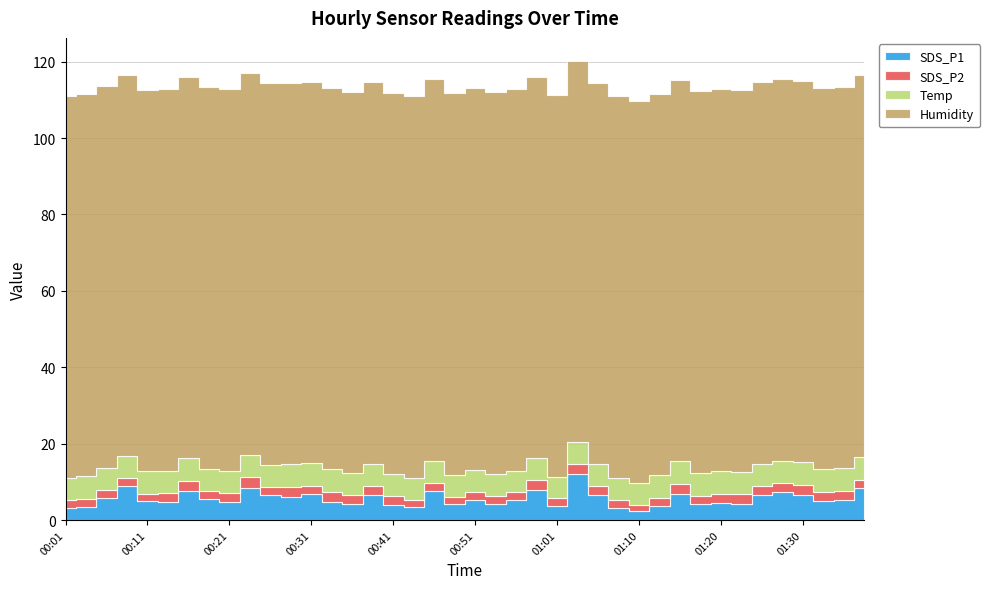

What is the sum of the SDS_P2 values at 00:46 and 01:28?

4.4